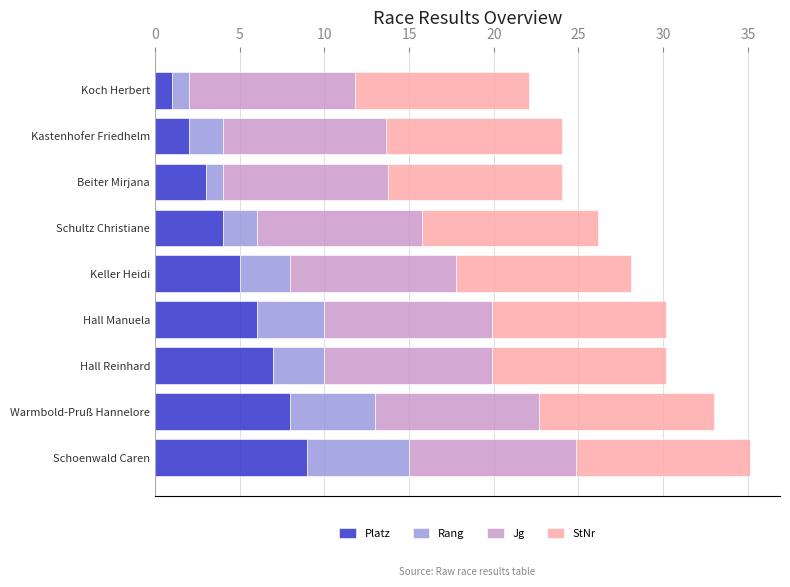

What is the minimum value for Platz?

1.0